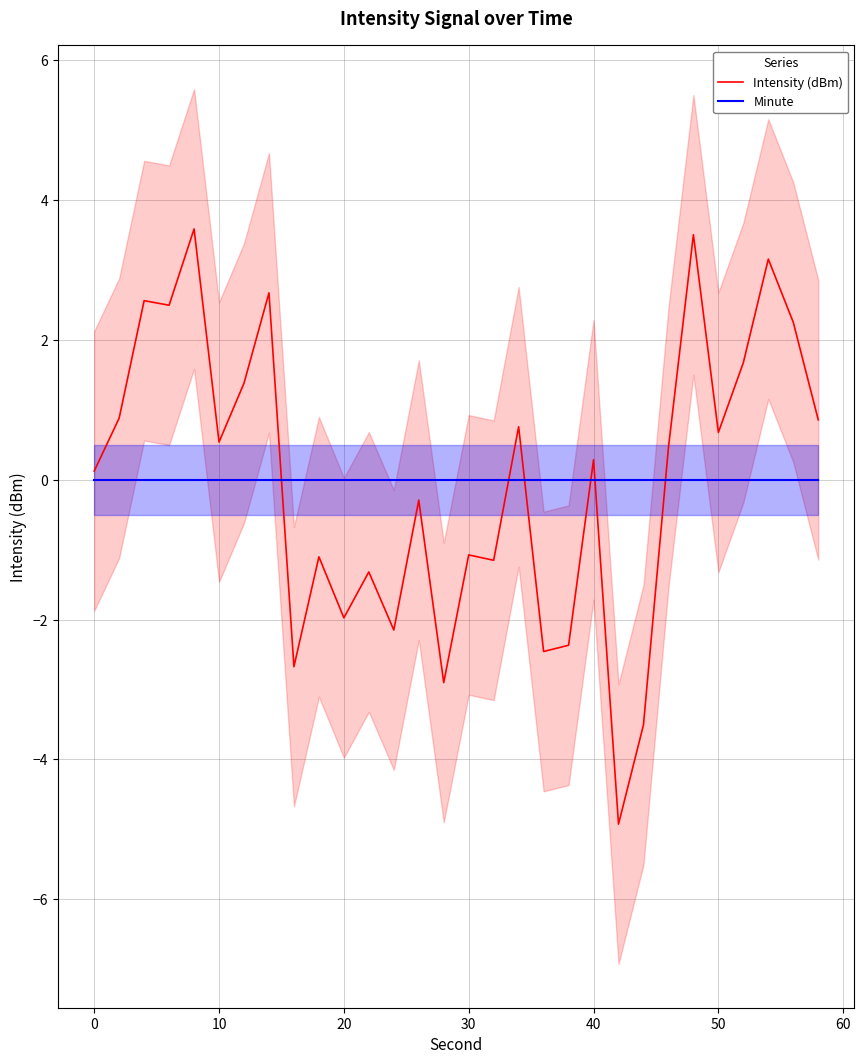

Which series ends up on top after the final intersection of Intensity (dBm) and Minute?

Intensity (dBm)